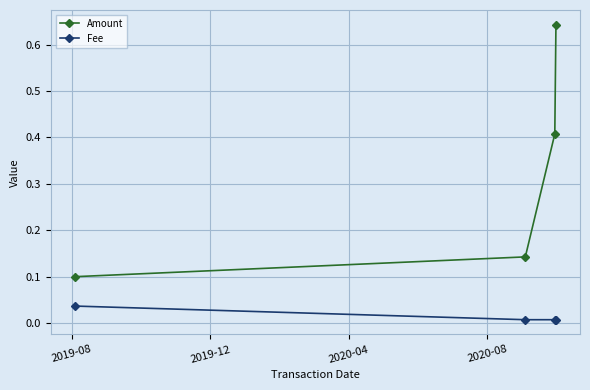

Which series has the largest range (max minus min)?

Amount